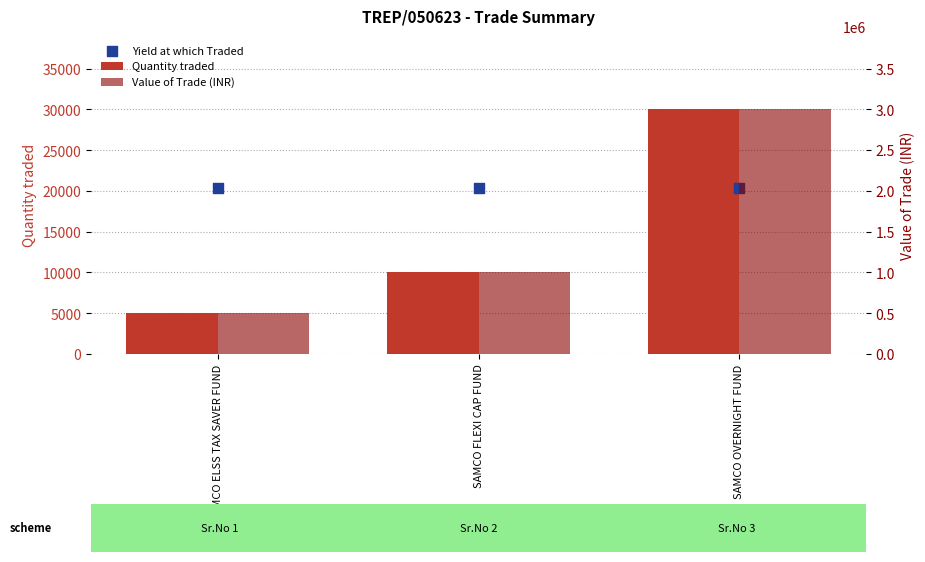

At how many categories does at least one series exceed 1305594?

1